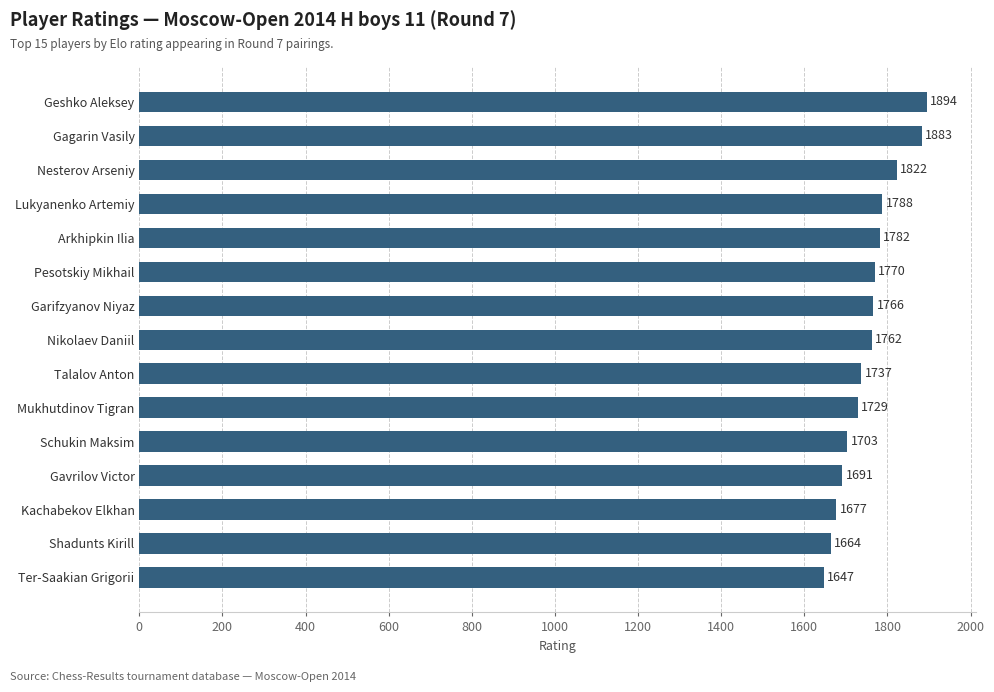

At which label is the value closest to 1770?

Pesotskiy Mikhail